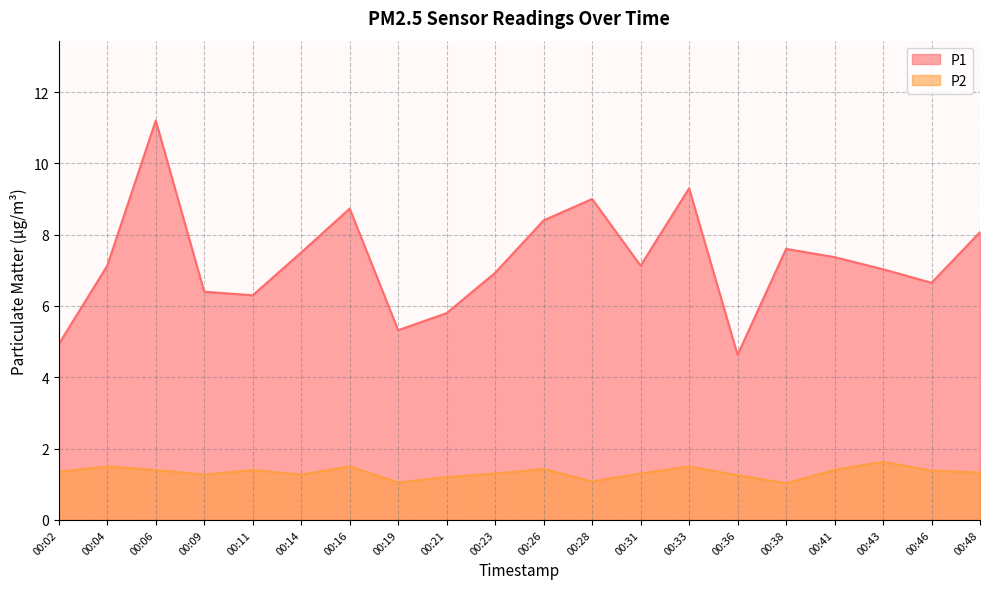

Reading right to left, transcribe all the data shown in this chart.

P1: 8.1	6.7	7.0	7.4	7.6	4.6	9.3	7.1	9.0	8.4	6.9	5.8	5.3	8.7	7.5	6.3	6.4	11.2	7.1	4.9
P2: 1.3	1.4	1.6	1.4	1.0	1.2	1.5	1.3	1.1	1.4	1.3	1.2	1.1	1.5	1.3	1.4	1.3	1.4	1.5	1.4